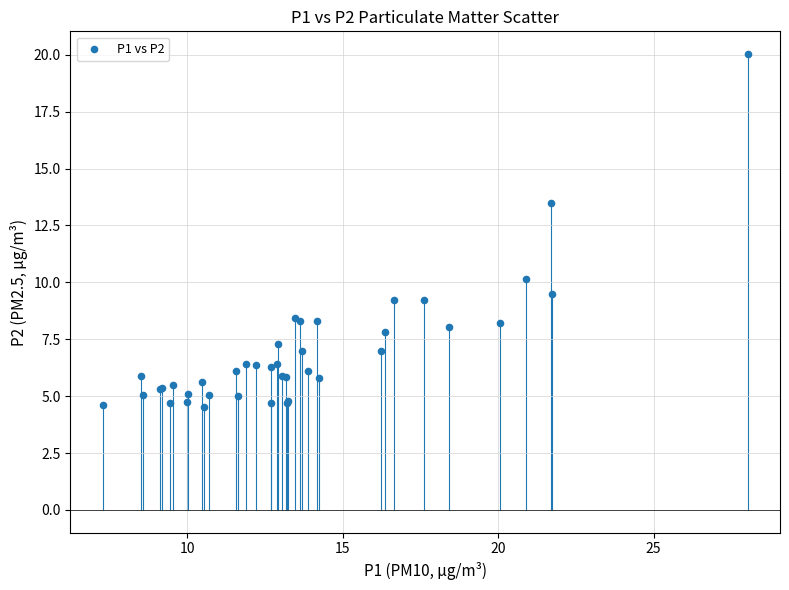

What Y value in the scatter plot is closest to 12?

13.5